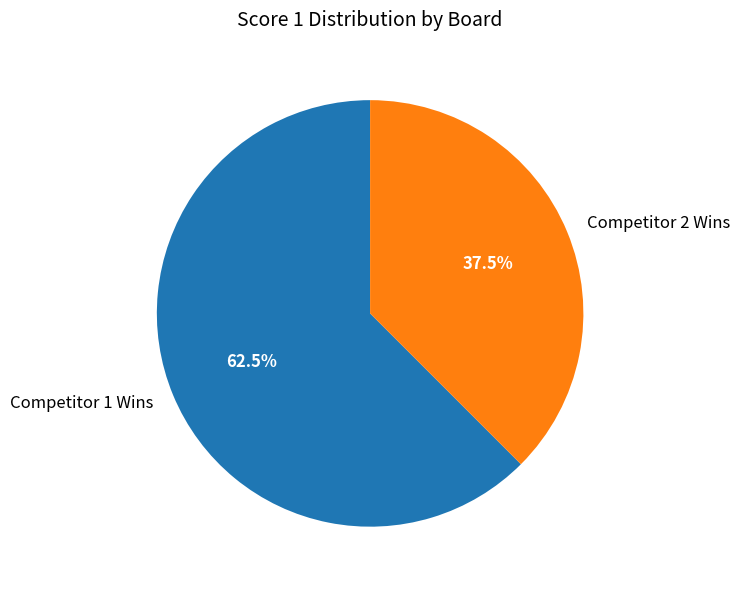

Which category has the biggest portion of the pie?

Competitor 1 Wins